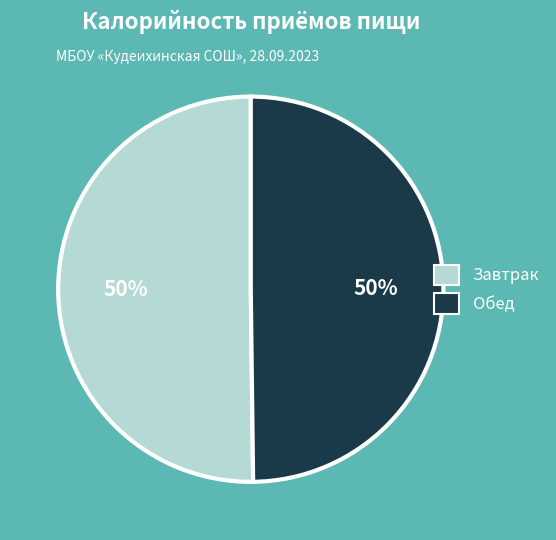

Approximately how many times larger is the value at Обед compared to Завтрак?

1.0